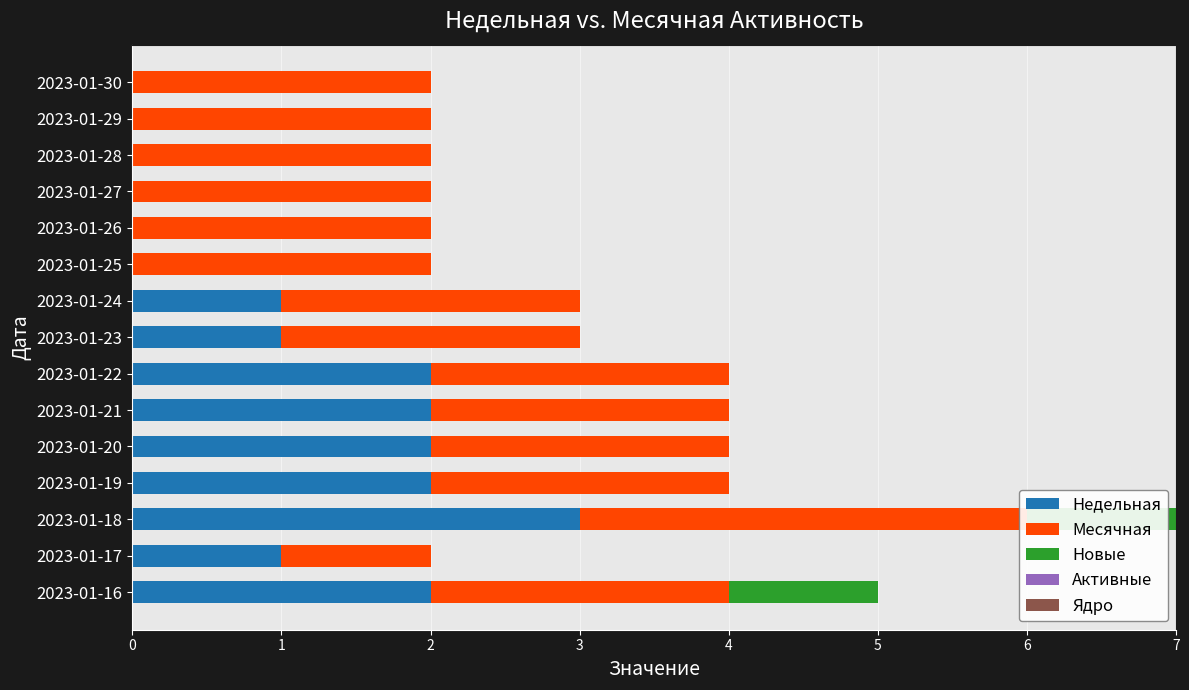

What is the total value across all series at 0?

6.2